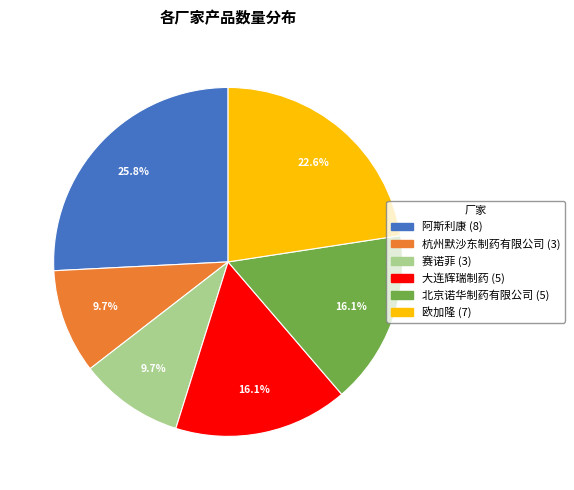

Does 大连辉瑞制药 account for over 50% of the chart?

No